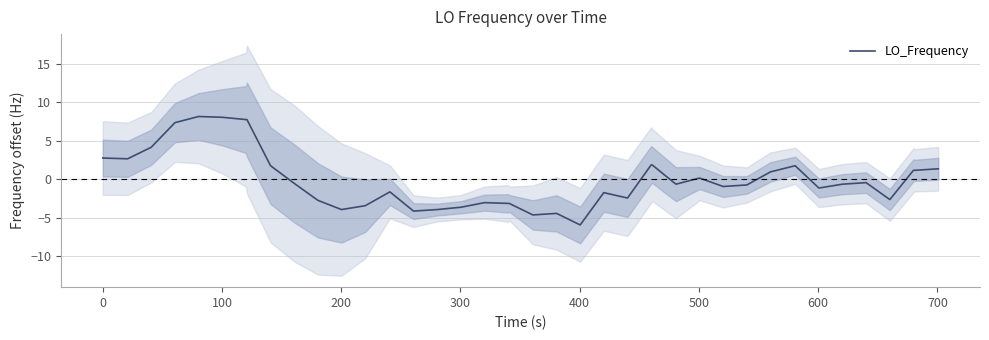

What is the lowest value of the LO_Frequency series?

-6.0